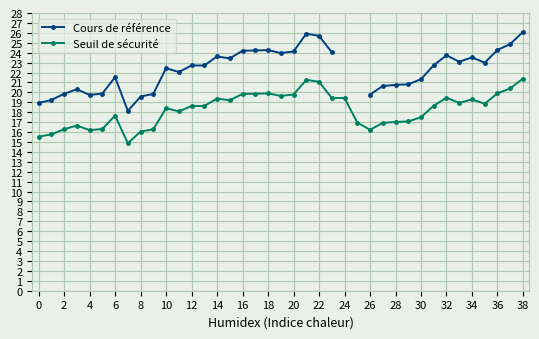

True or false: Seuil de sécurité has more than 0 points higher than both neighbors.

True